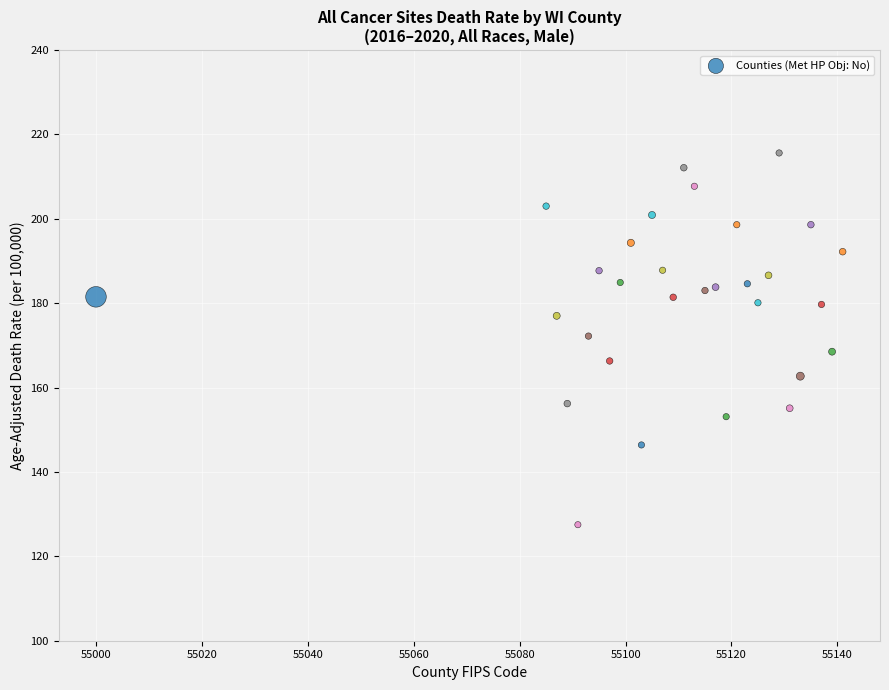

What is the range of X values (max minus min)?

141.0